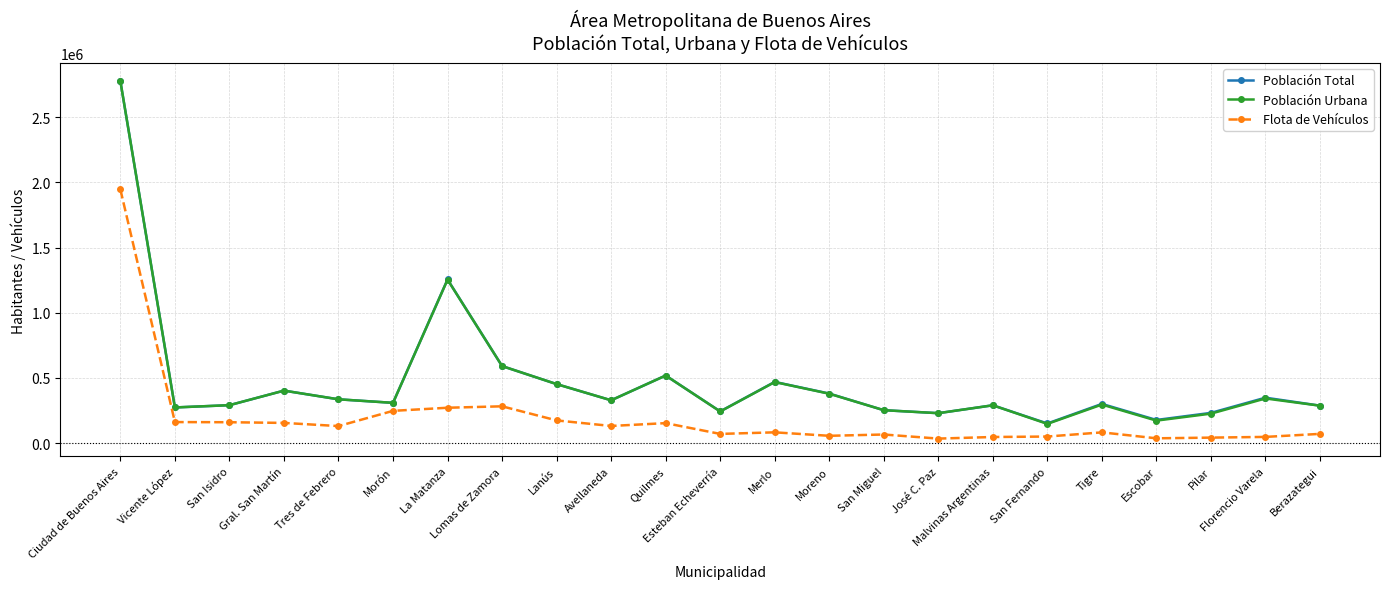

Is it true that Población Urbana equals 290691 at Malvinas Argentinas?

True